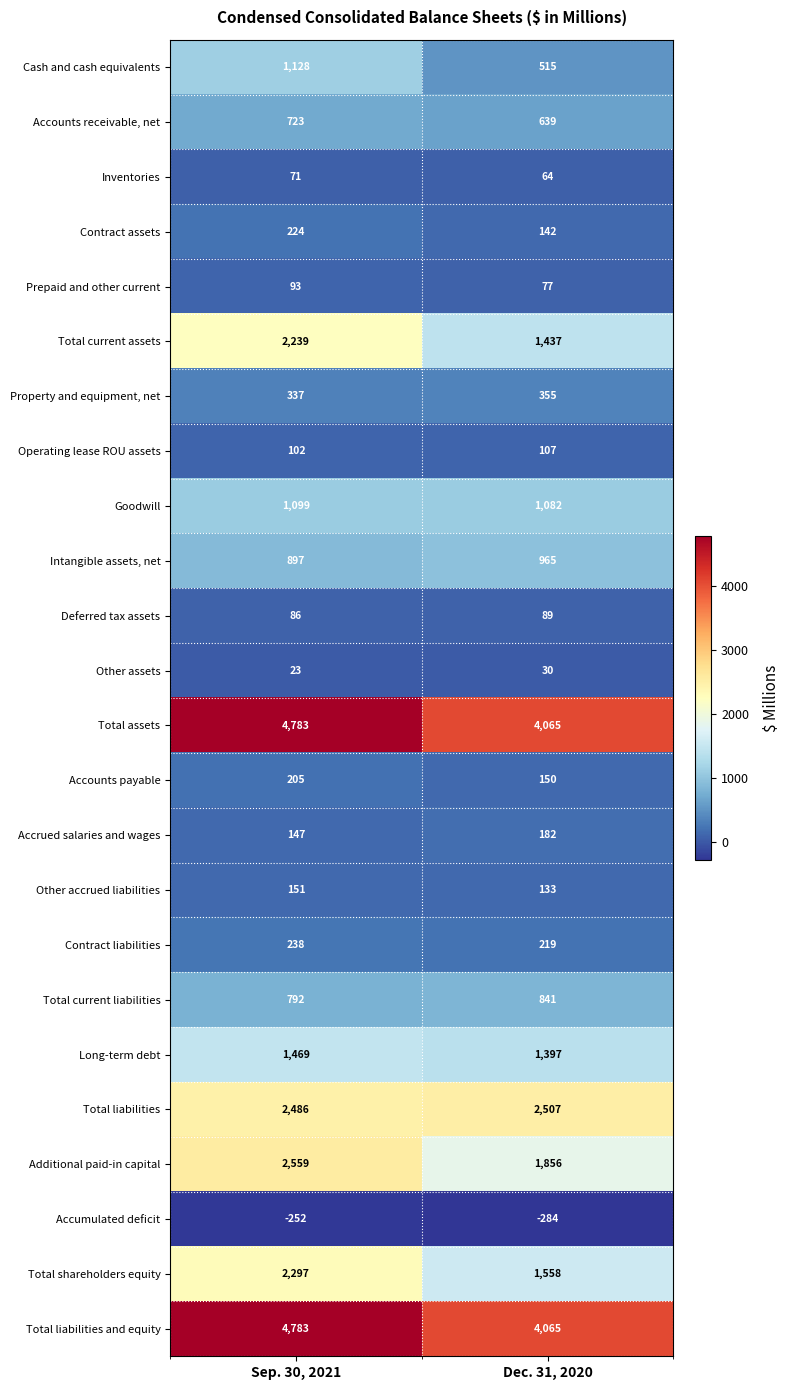

What value does the Operating lease ROU assets series have at Sep. 30, 2021?

102